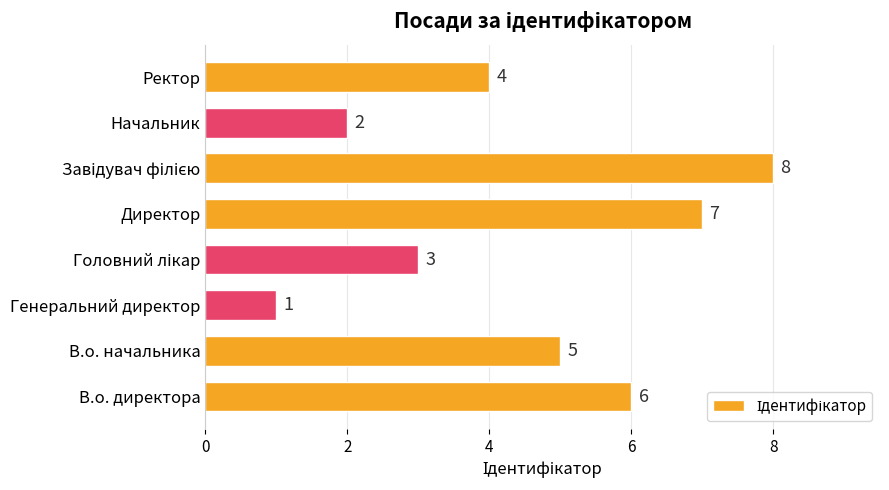

The chart shows a value of 6 at Ректор. True or false?

False